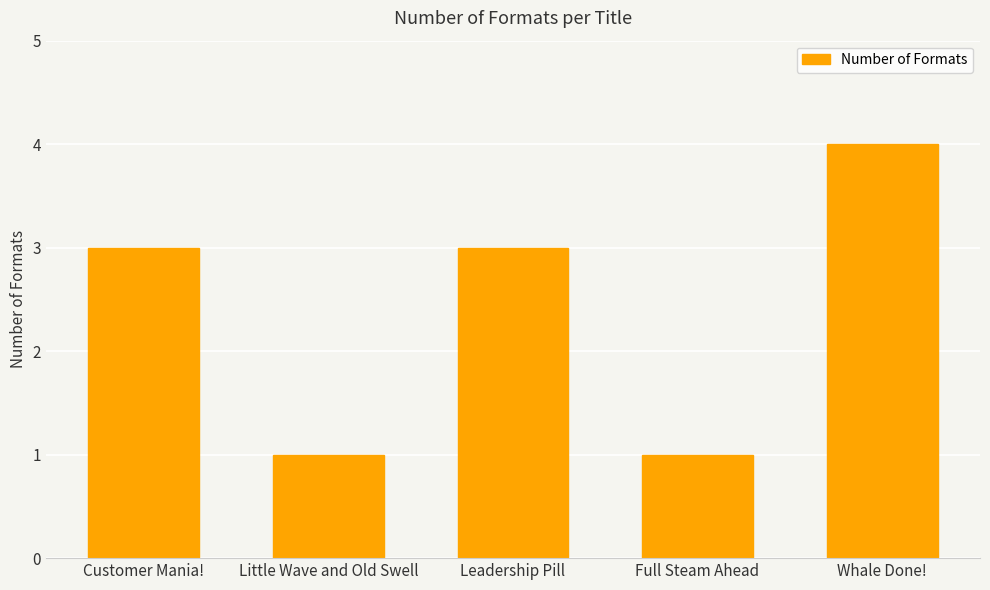

The chart shows a value of 2 at Customer Mania!. True or false?

False